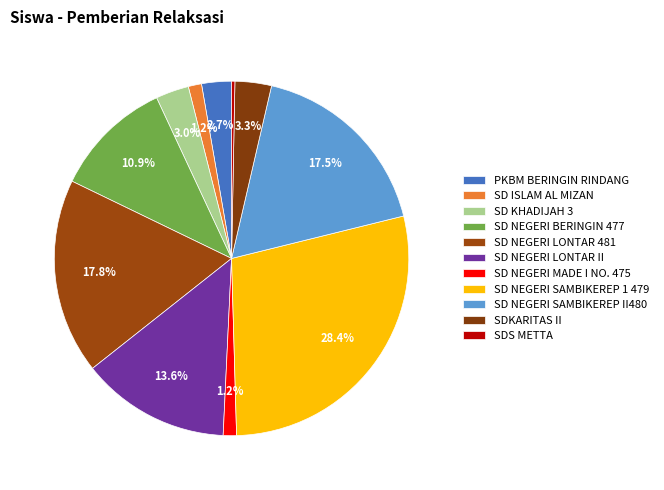

What percentage do SD NEGERI SAMBIKEREP II480 and SD ISLAM AL MIZAN together represent?

18.7%